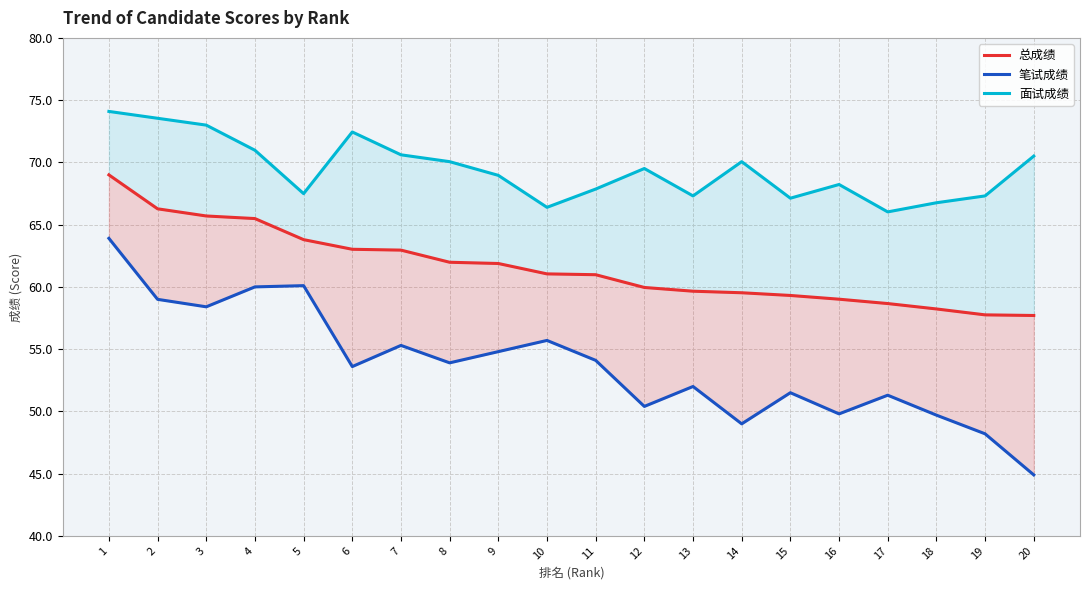

How many distinct data groups are displayed?

3